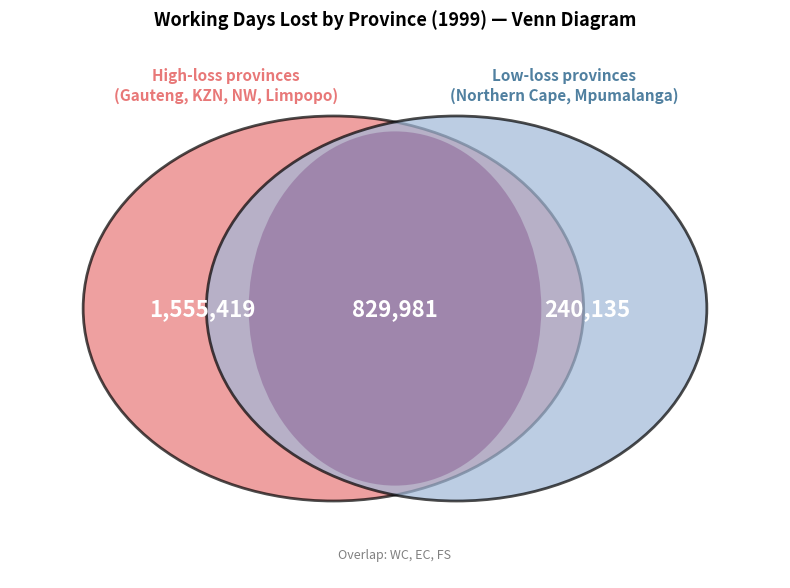

Which category has the biggest portion of the pie?

Gauteng